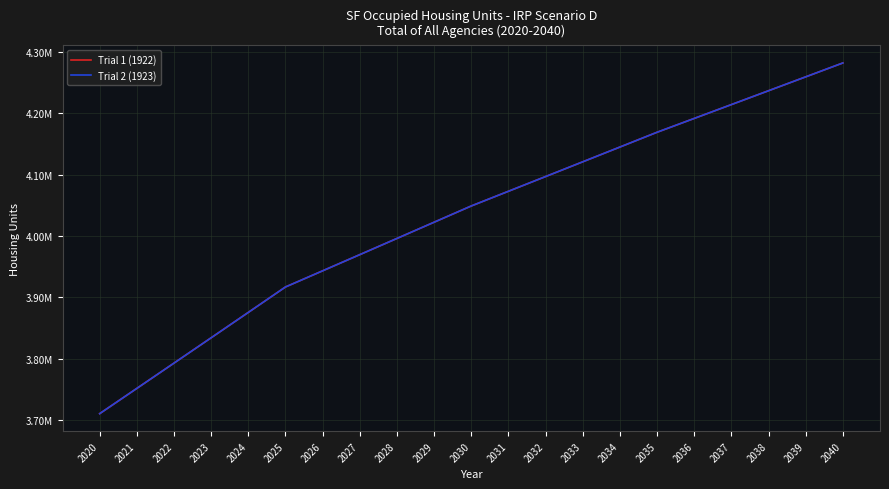

Does the chart display data point markers on the line(s)?

No